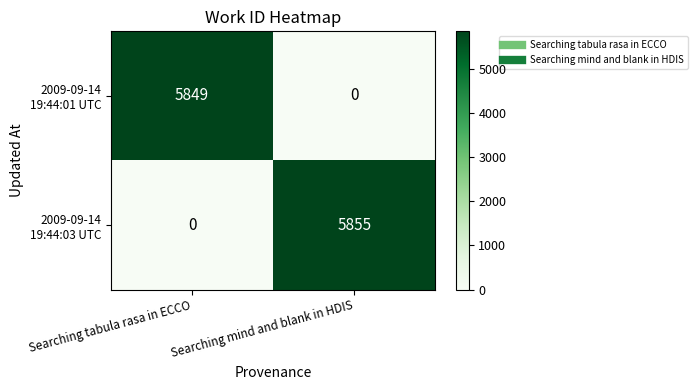

What is the difference between the highest and lowest values at Searching tabula rasa in ECCO?

5849